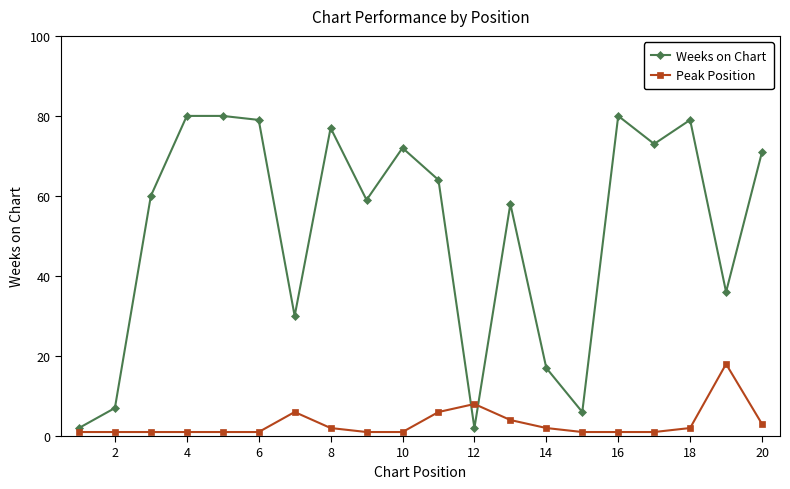

What is the sum of all Peak Position values?

62